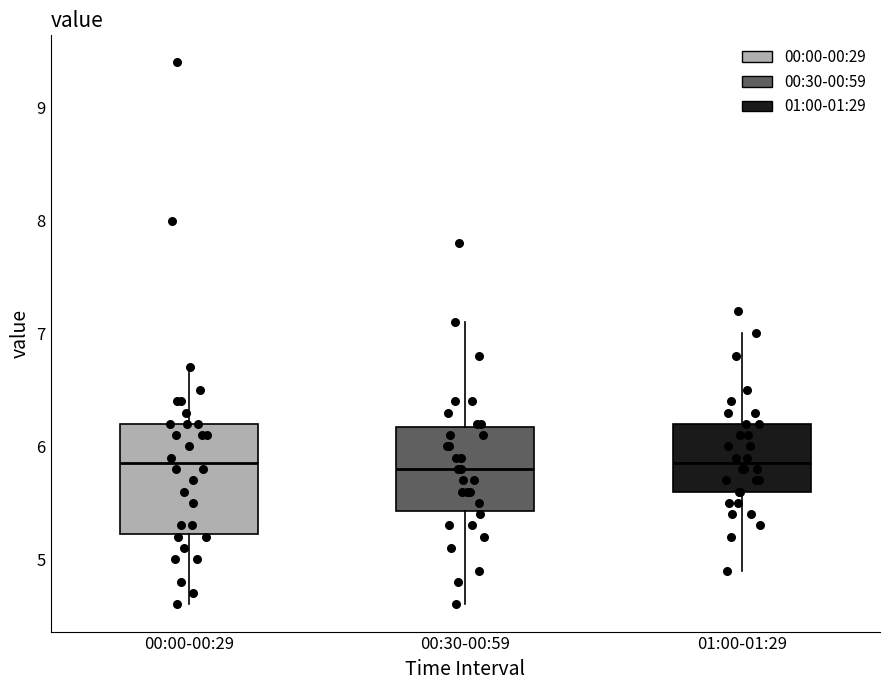

Reading left to right, read every box against the y-axis: the position of its median line, the range the box covers, and the ends of its whiskers. The values are not printed on the chart, so give them approximately, as read against the axis.

00:00-00:29: median 5.9, box 5.2 to 6.2, whiskers 4.6 to 6.7
00:30-00:59: median 5.8, box 5.4 to 6.2, whiskers 4.6 to 7.1
01:00-01:29: median 5.9, box 5.6 to 6.2, whiskers 4.9 to 7.0